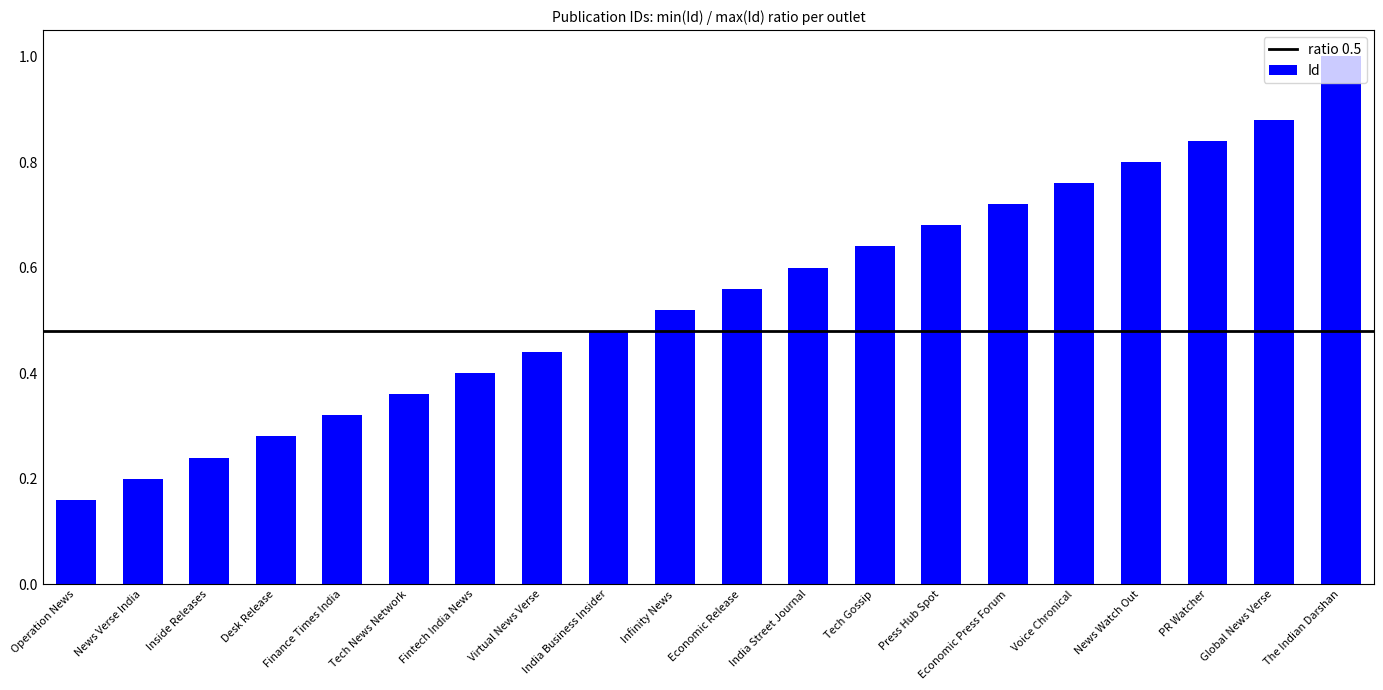

Which label corresponds to the largest value in the chart?

The Indian Darshan